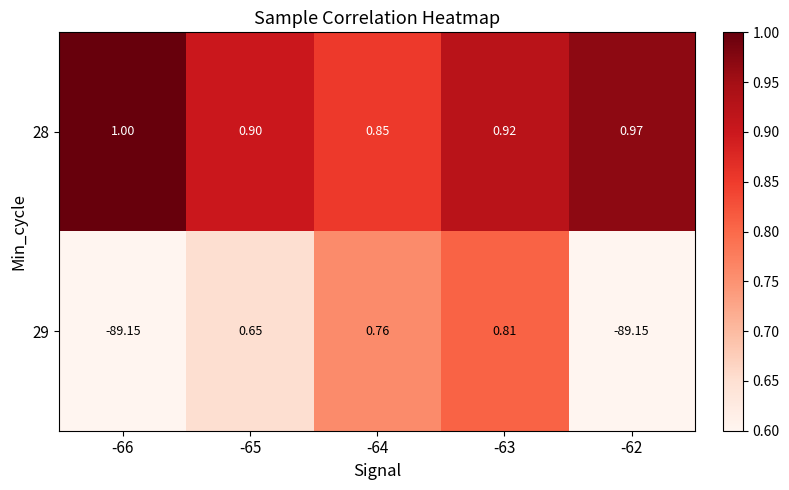

Is the value of 29 at -65 greater than the value of 28 at -64?

No